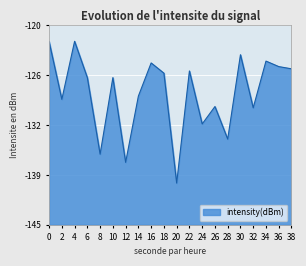

How many values exceed -126?

9